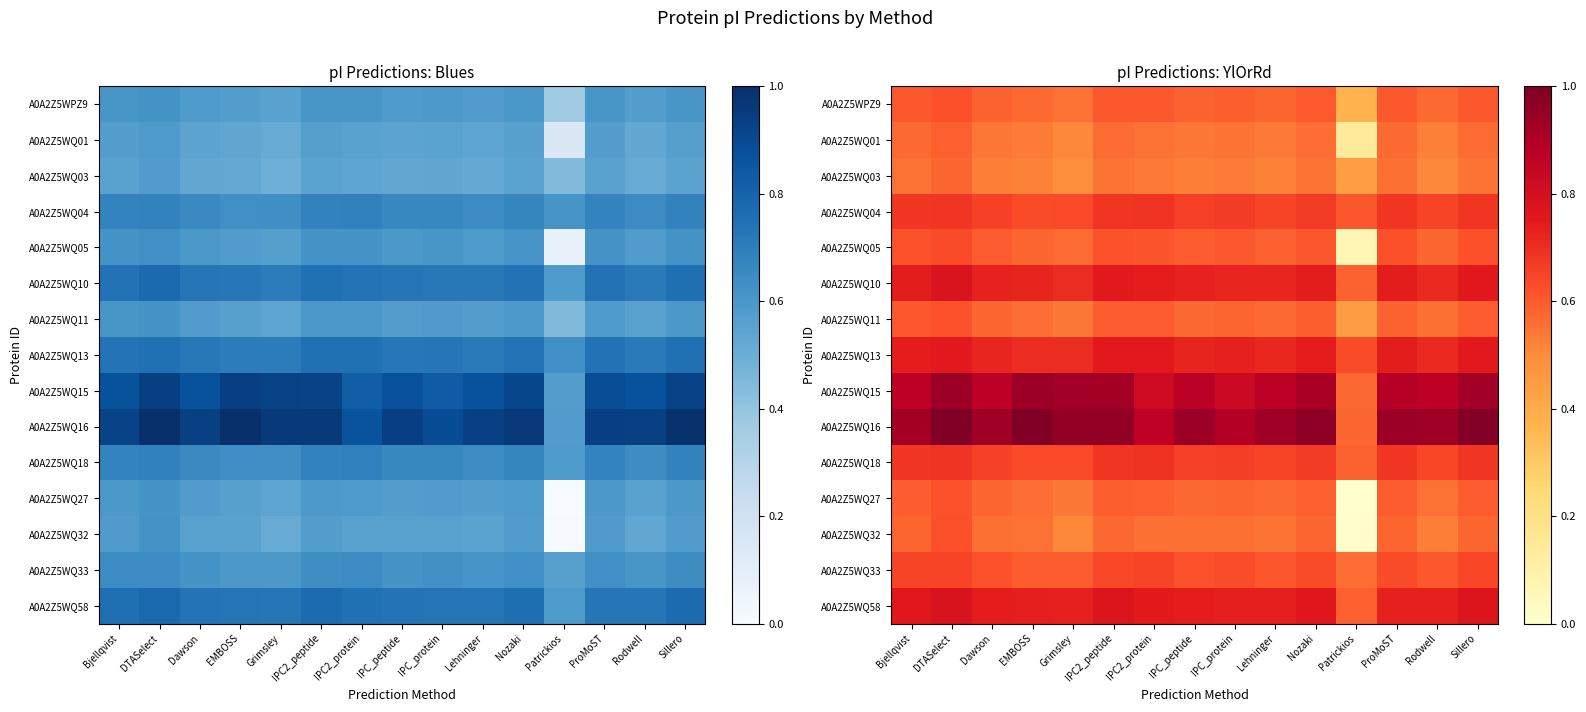

What is the difference between the maximum and minimum values in the A0A2Z5WQ10 series?

0.2